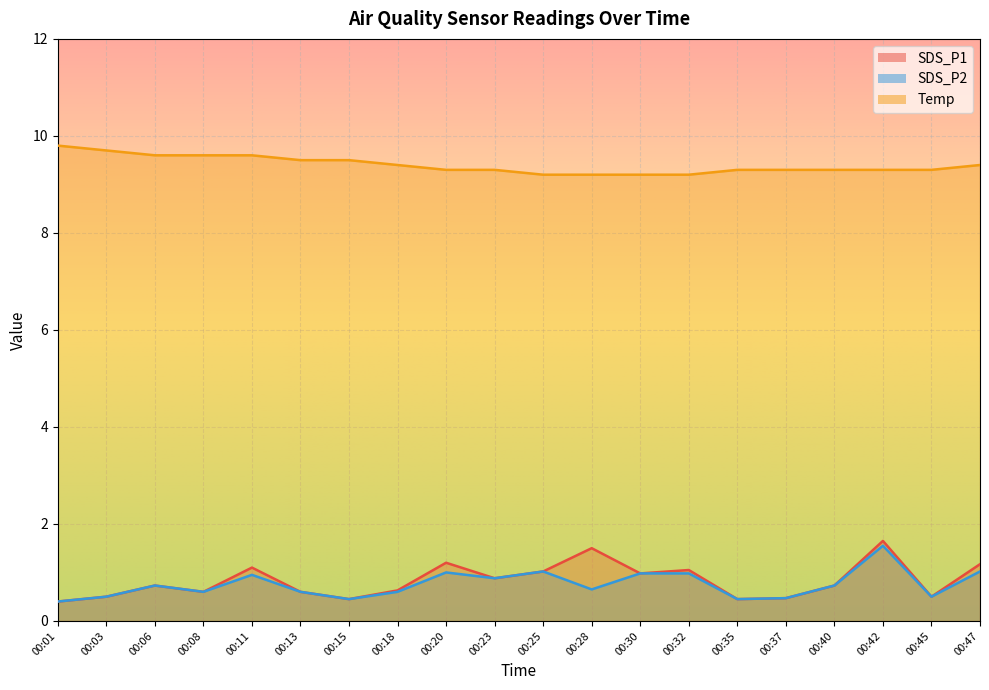

True or false: SDS_P2 has a value of 0.5 at 00:03.

True